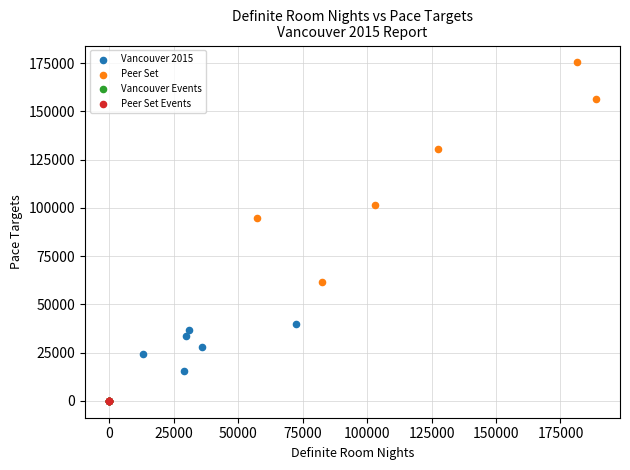

What are all the series names shown in the legend?

Vancouver 2015, Peer Set, Vancouver Events, Peer Set Events